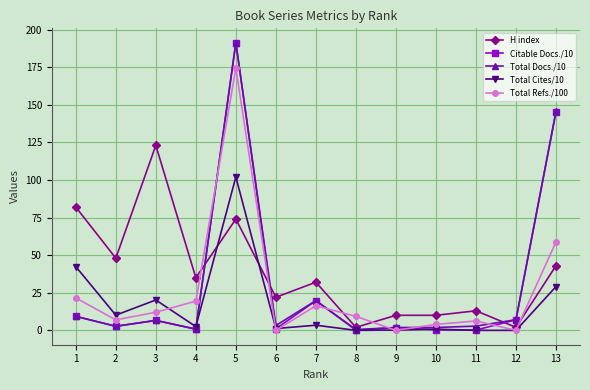

How many values in the H index series are below 32?

6